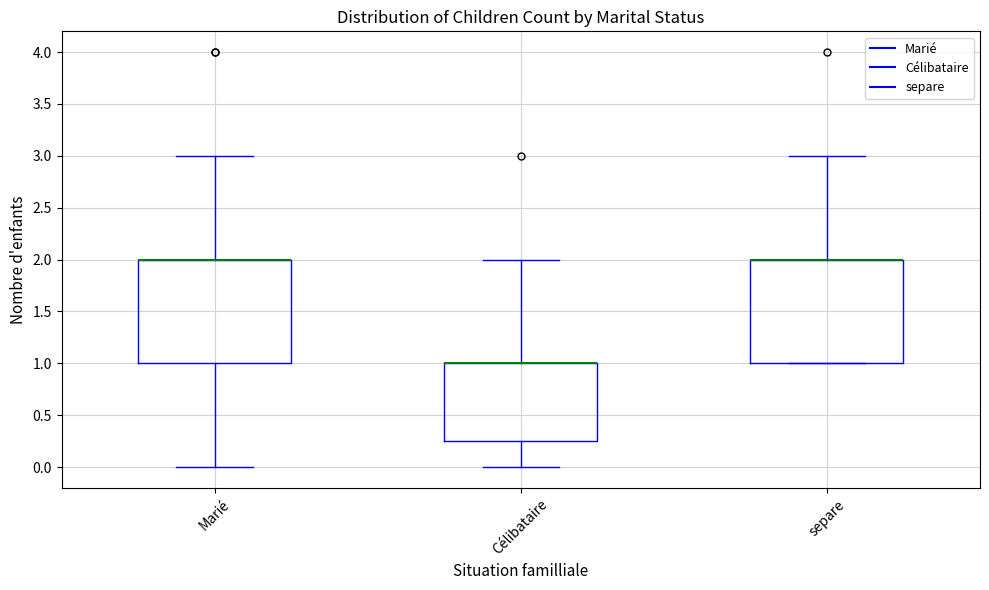

Where is the upper edge of the box for Célibataire on the y-axis? The values are not printed on the chart, so give them approximately, as read against the axis.

1.00